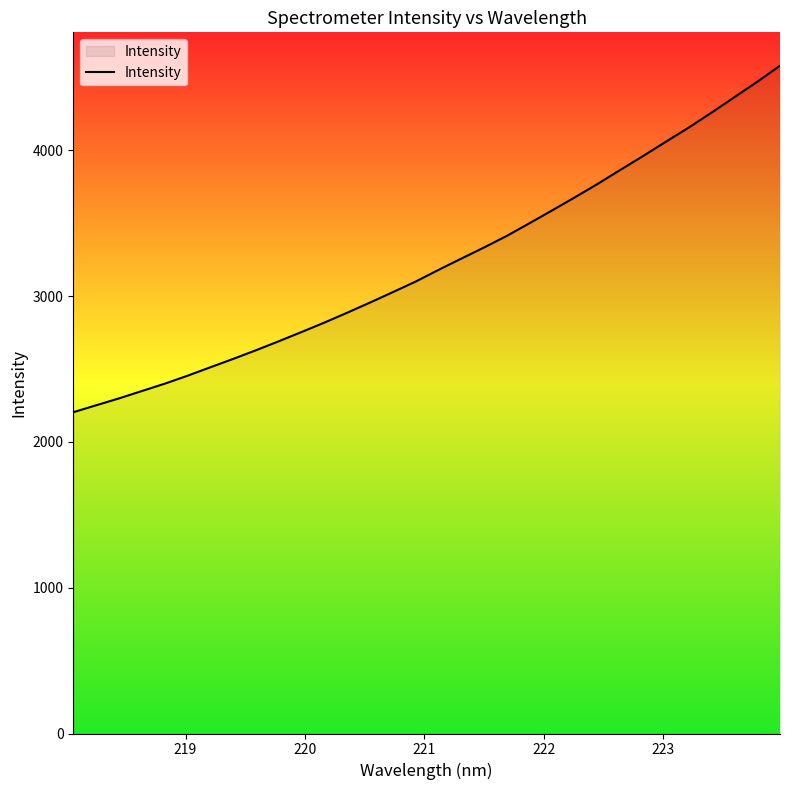

What is the maximum value shown in the chart?

4581.0